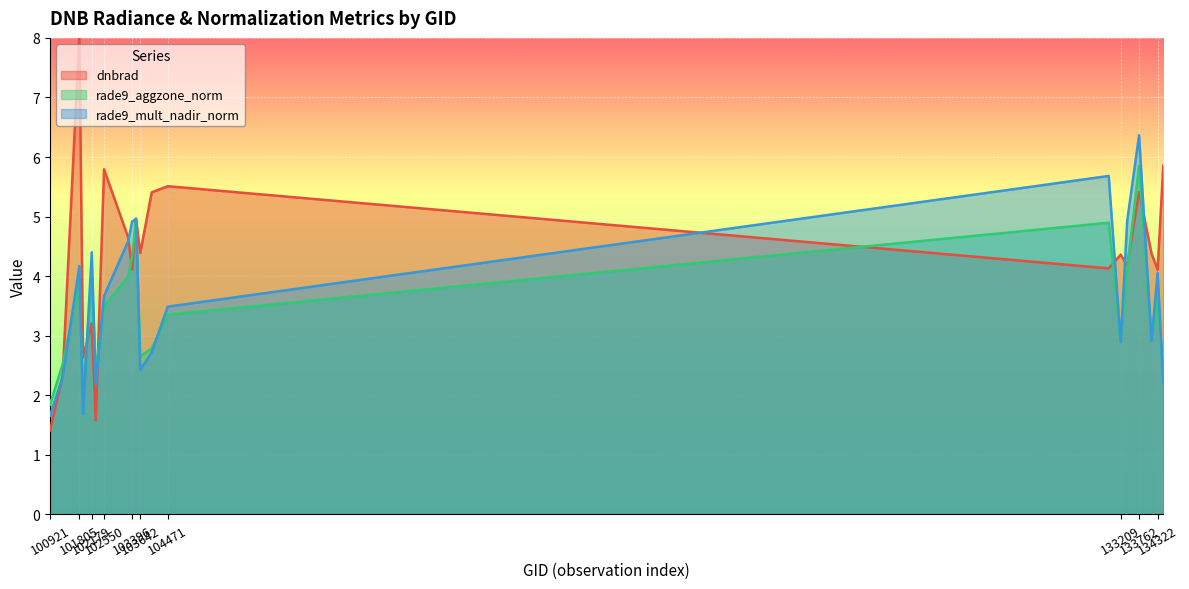

What is the difference between the rade9_mult_nadir_norm values at 134492 and 103988?

0.5